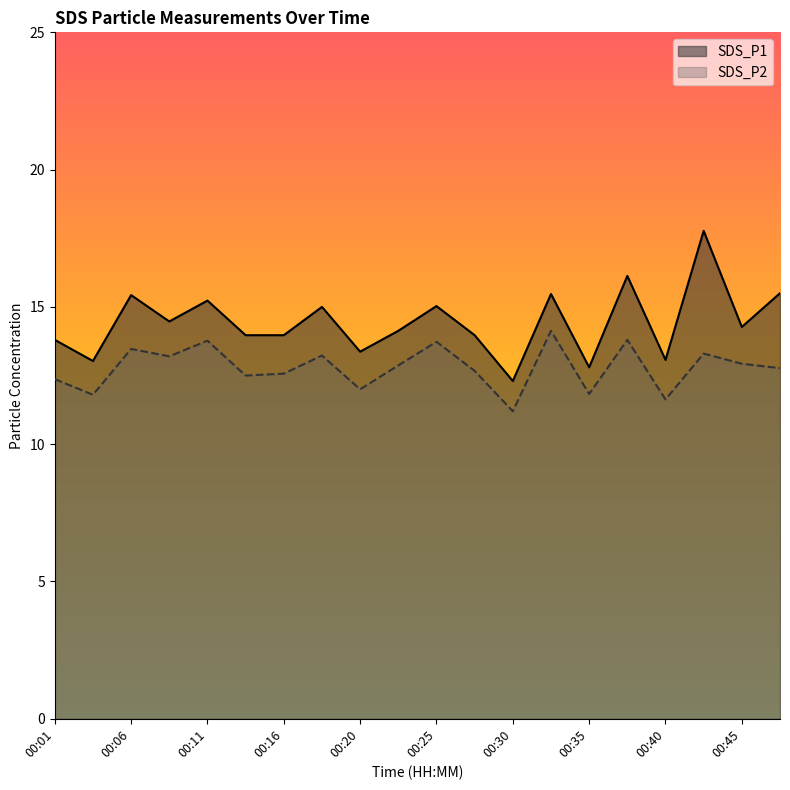

Where does the SDS_P2 series first go above 12?

00:01